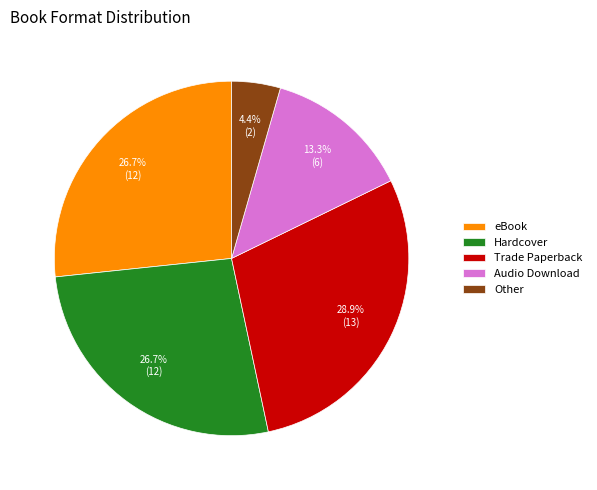

What portion of the pie excludes Audio Download?

86.7%